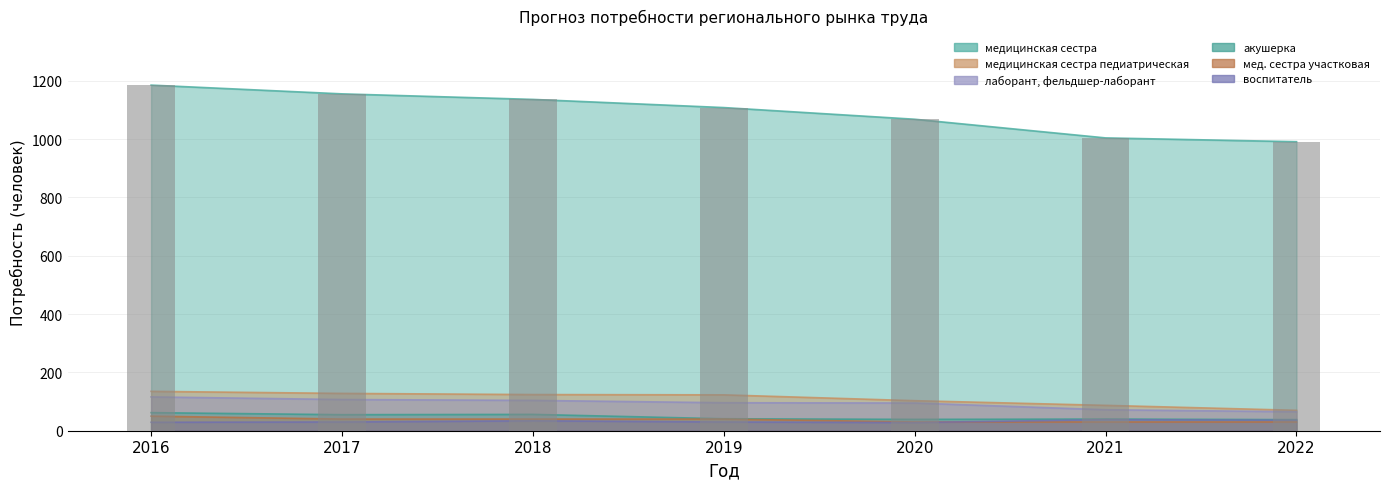

Are the bars grouped side by side (vs. stacked)?

Yes